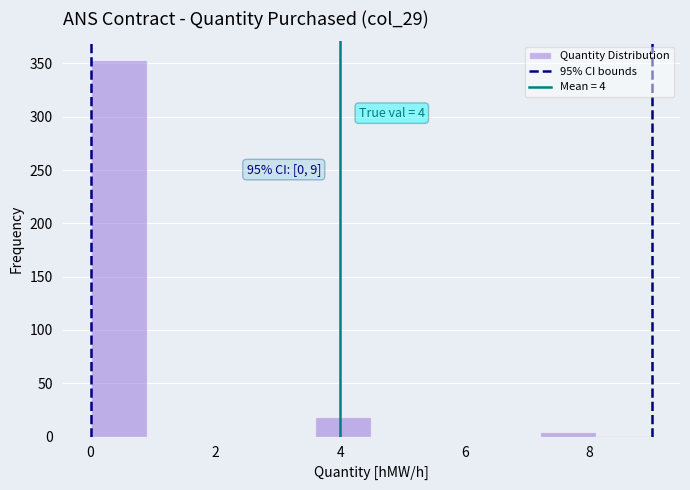

Over which range of the x-axis is the bar tallest?

0.0 to 0.9